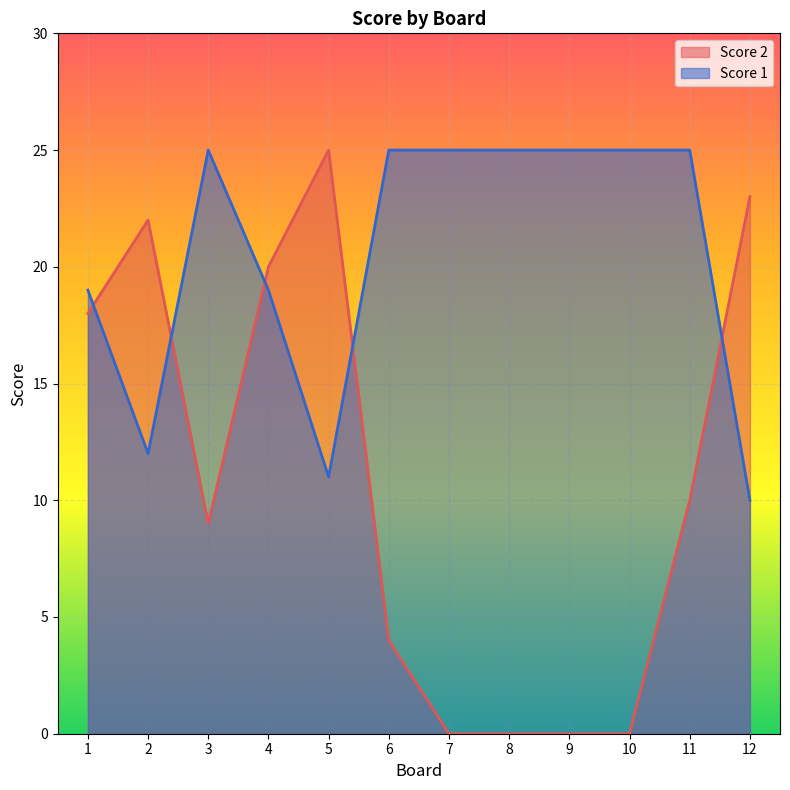

Is it true that Score 2 equals 22 at 2?

True